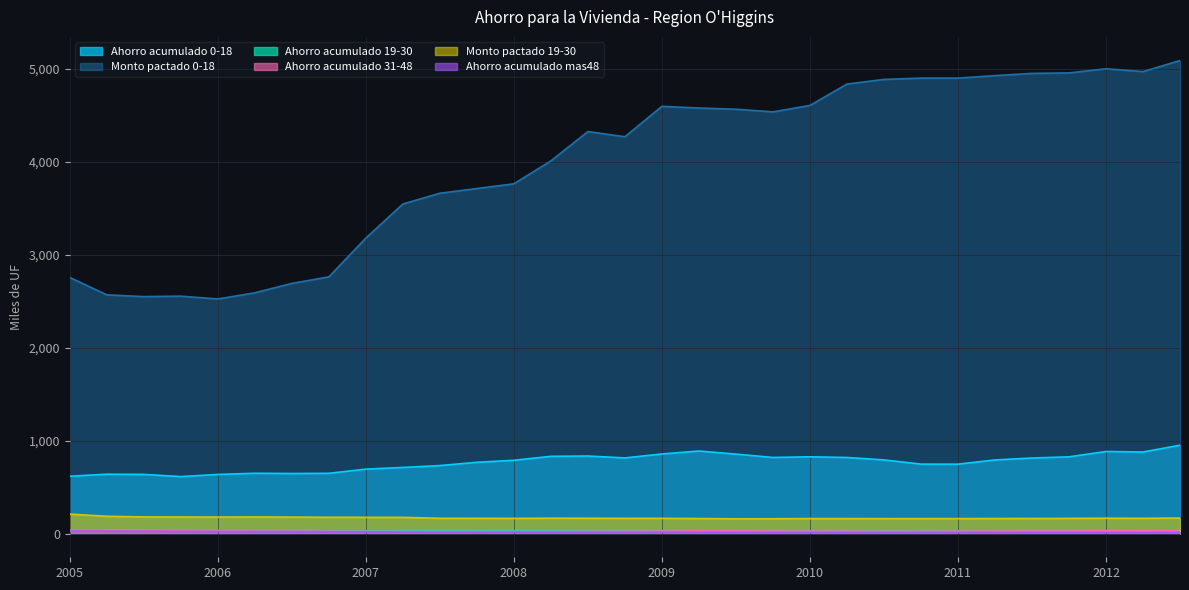

True or false: Monto pactado 19-30 has more than 0 points higher than both neighbors.

True